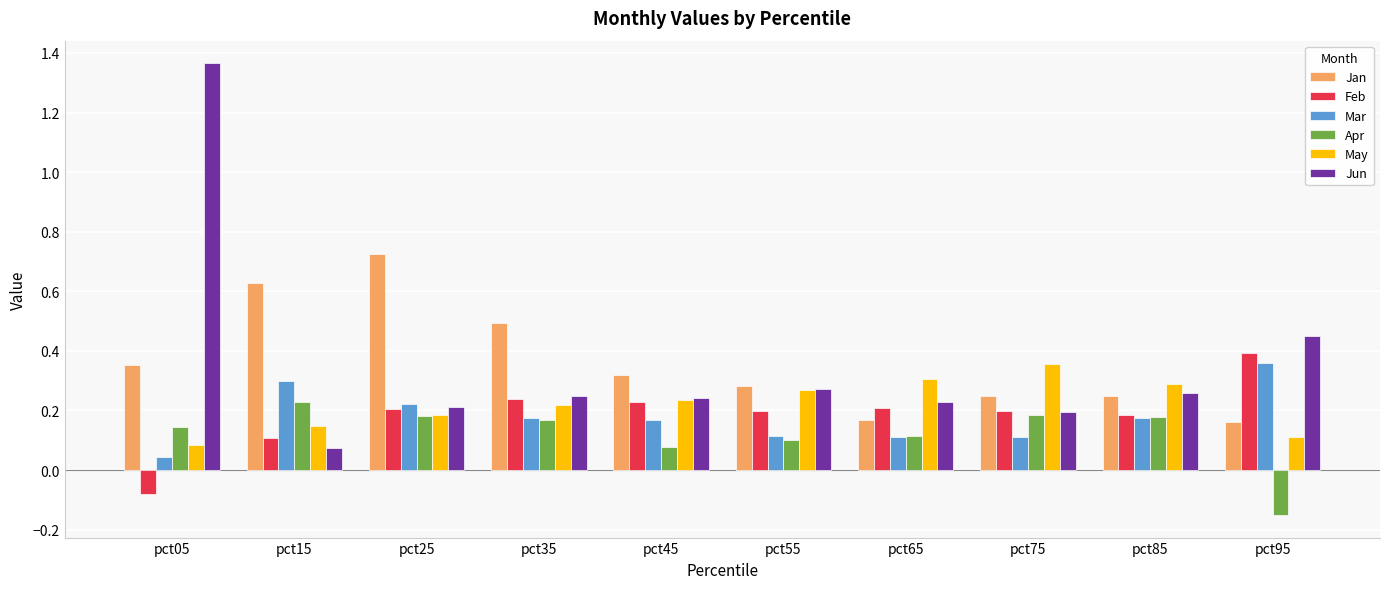

The May series shows 0.1 at pct95. True or false?

True